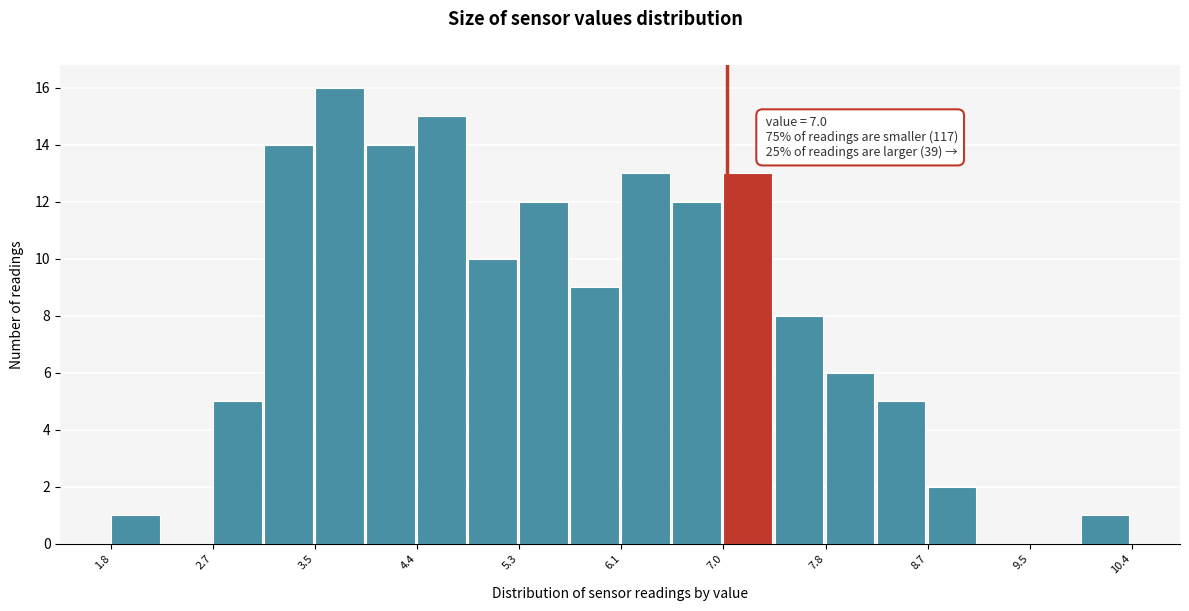

Which range on the x-axis has the tallest bar?

3.5 to 4.0